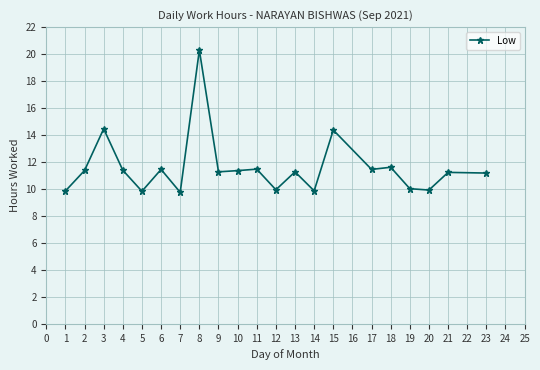

What is the value of the 10th point from the left?

11.4